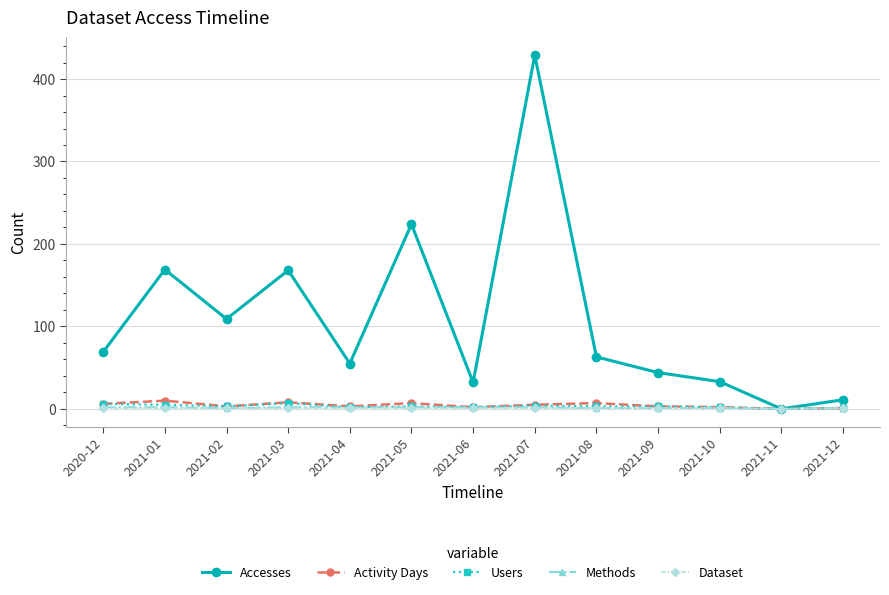

What is the greatest value displayed?

429